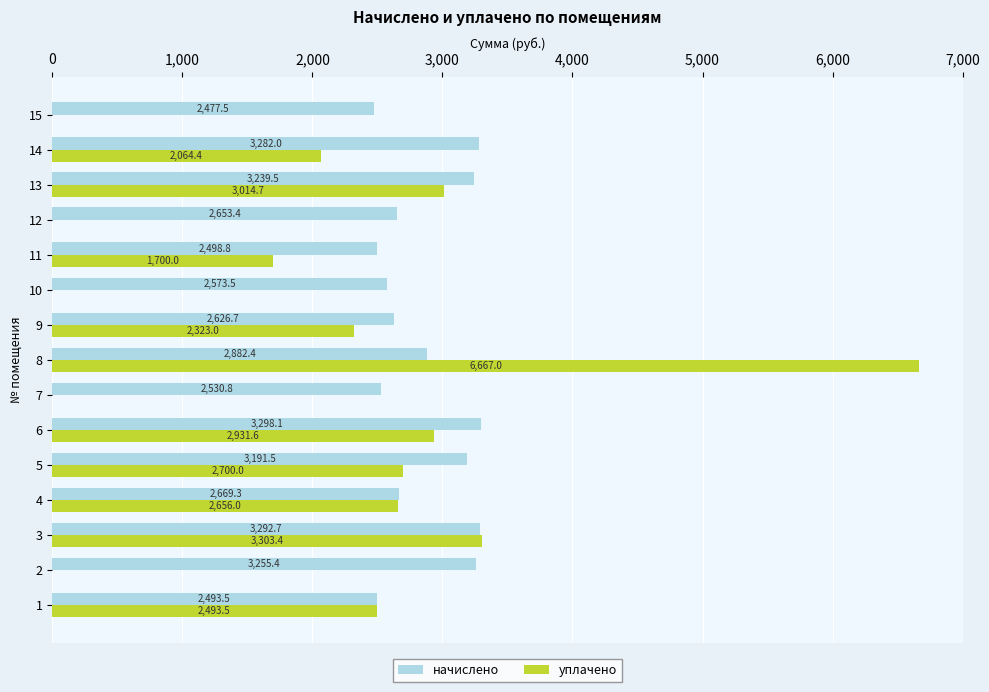

The начислено series shows 1106.7 at 3. True or false?

False